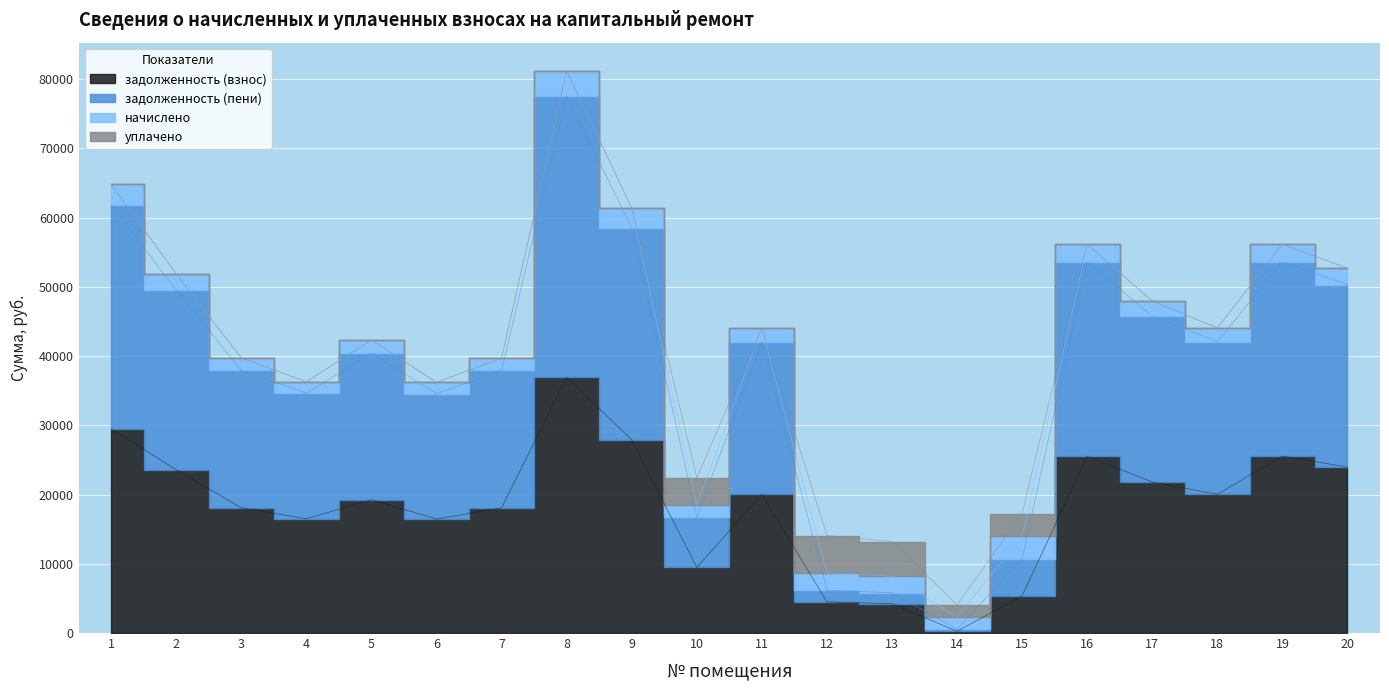

What is the spread (max minus min) of values at 10?

7251.1